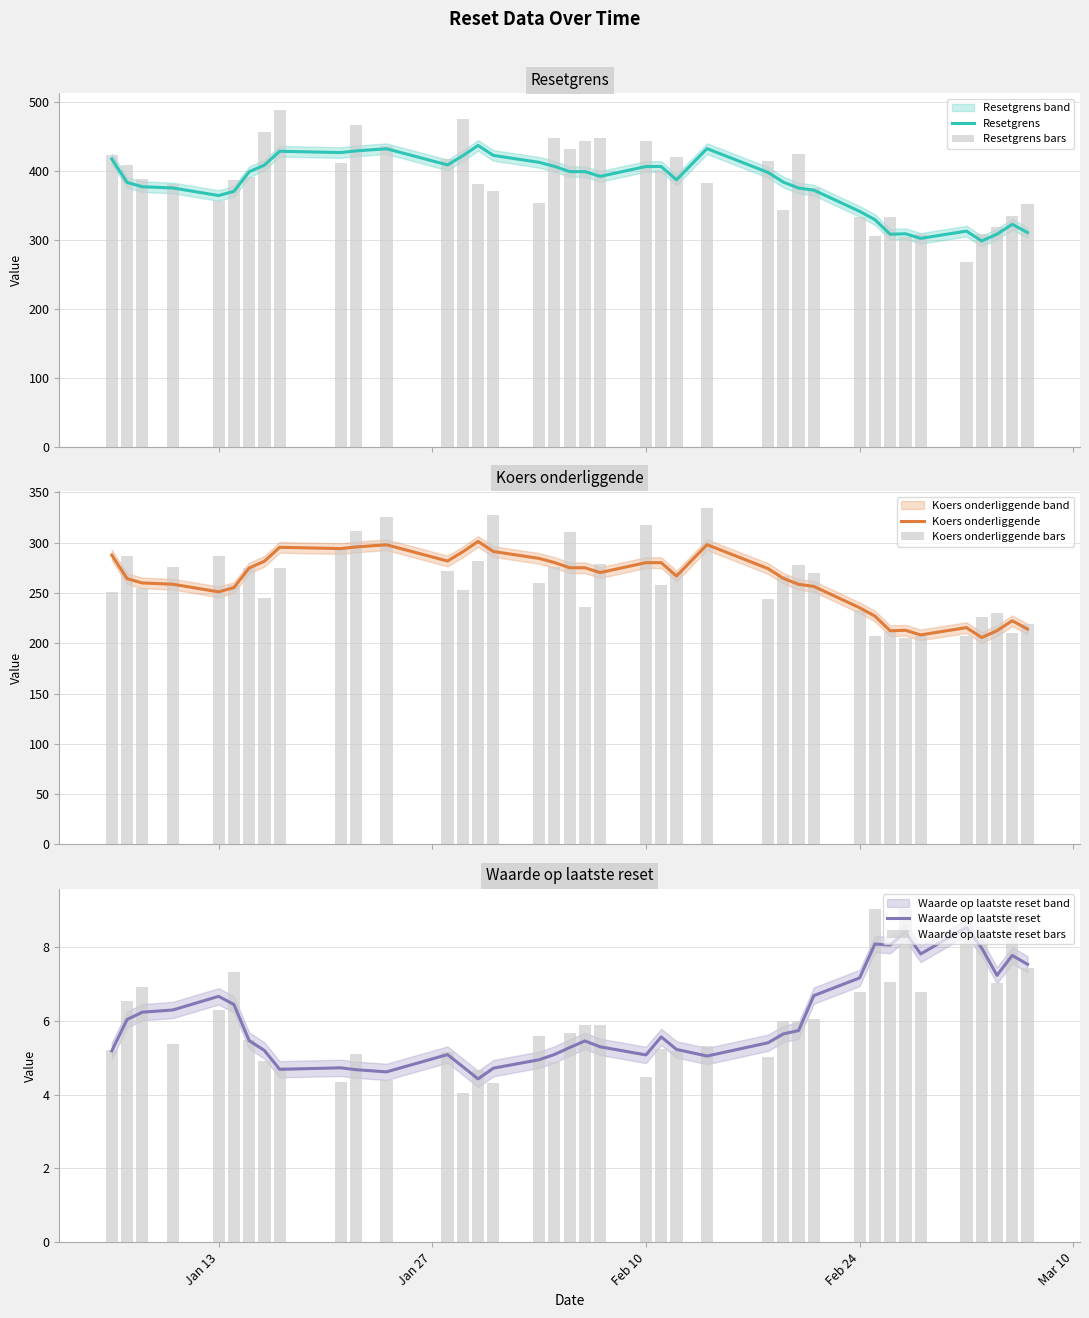

What is the label of the 27th bar from the left?

26